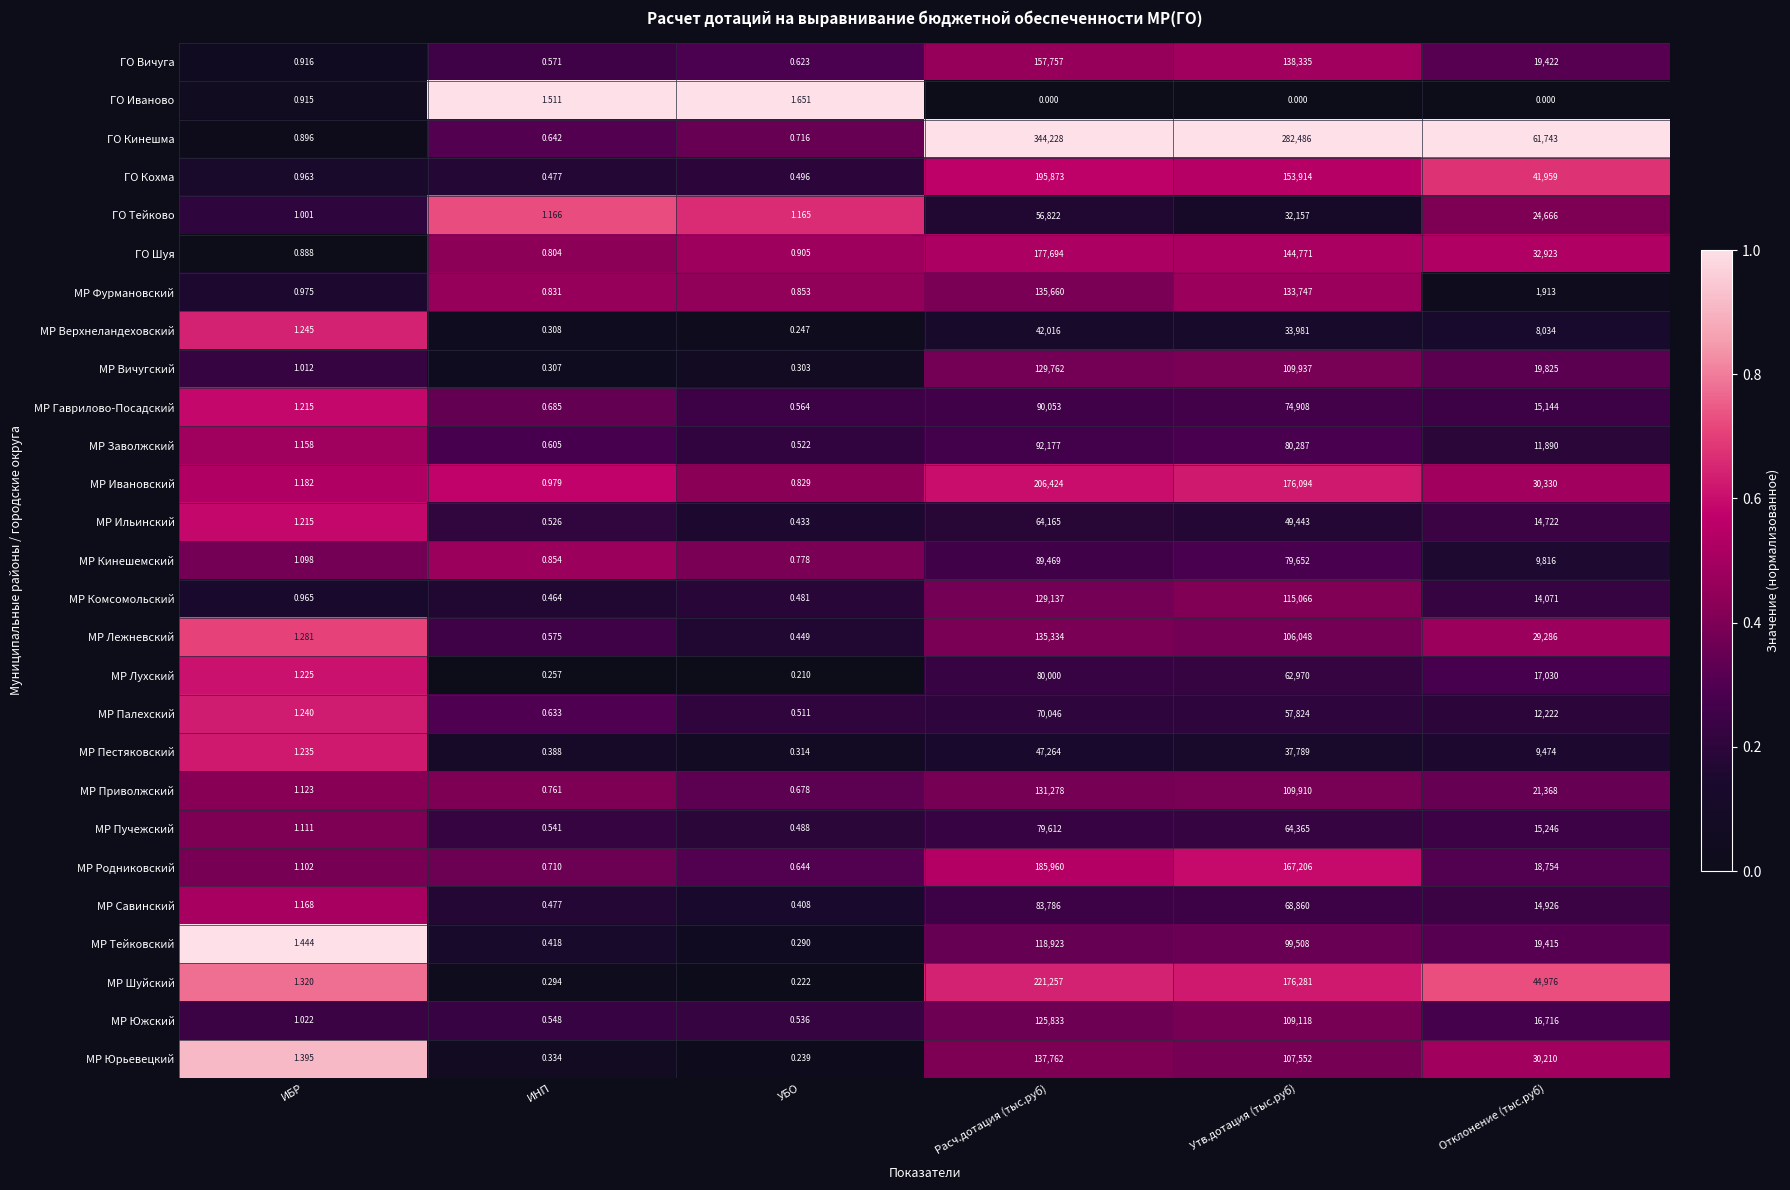

Which series has the largest range (max minus min)?

ГО Кинешма